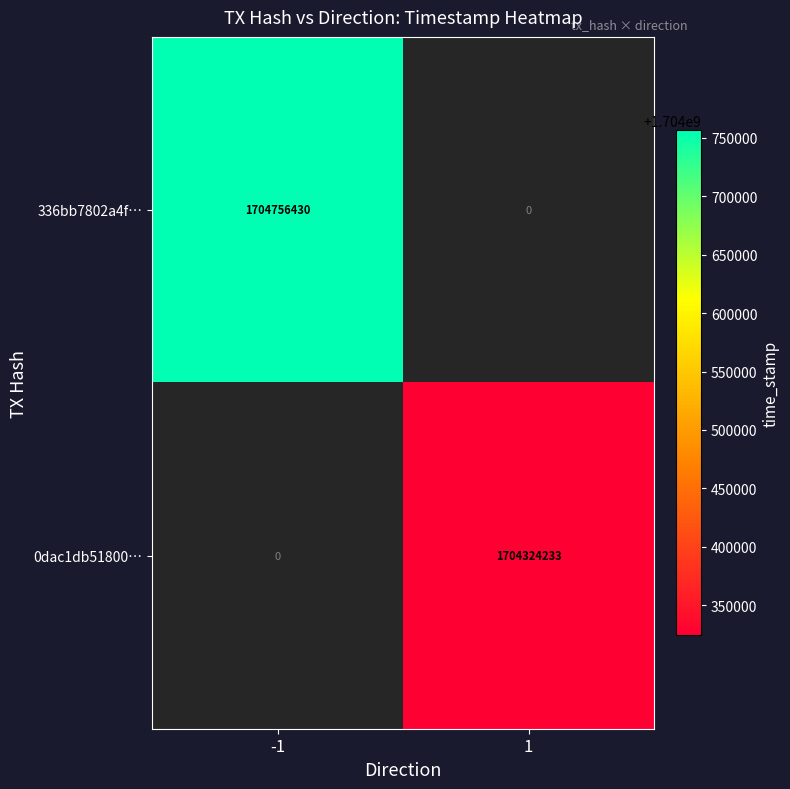

What is the maximum value shown in the chart?

1704756430